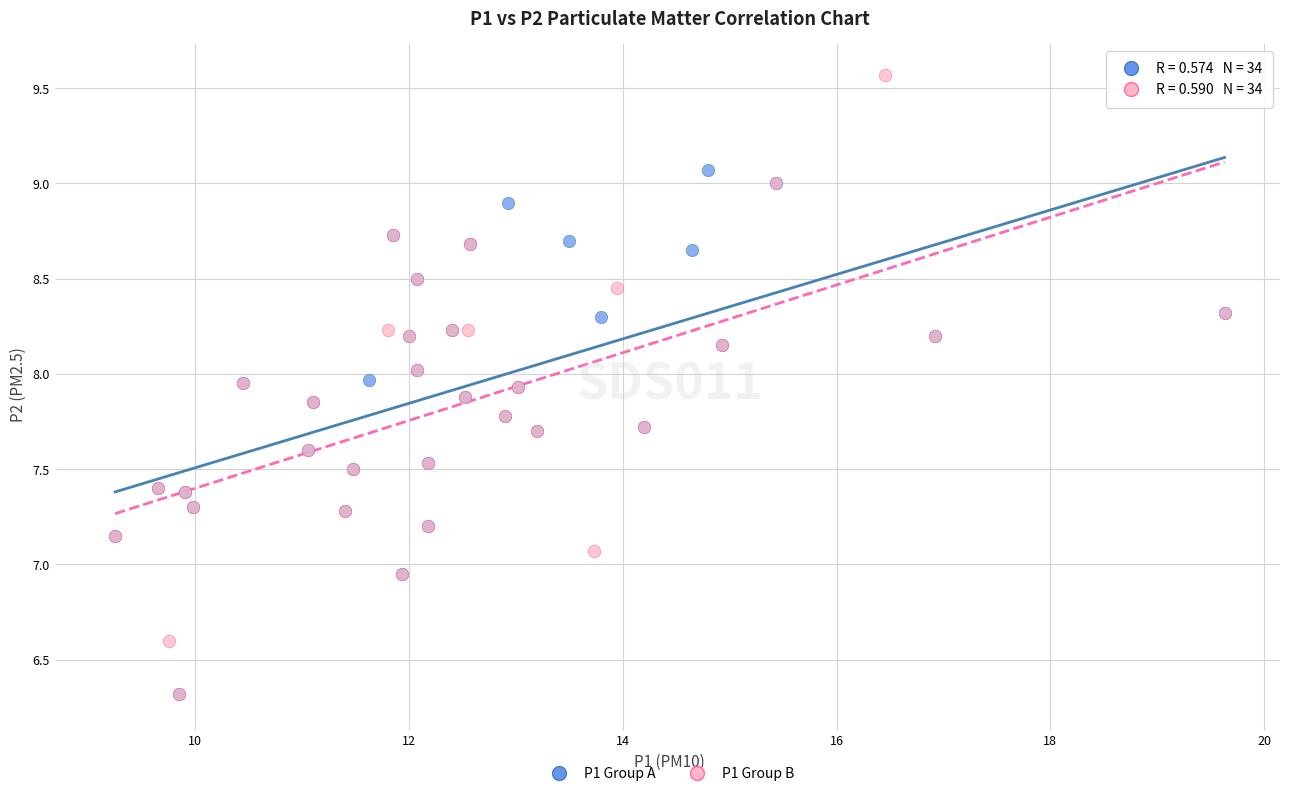

Which series has the widest spread of Y values?

P1 Group B